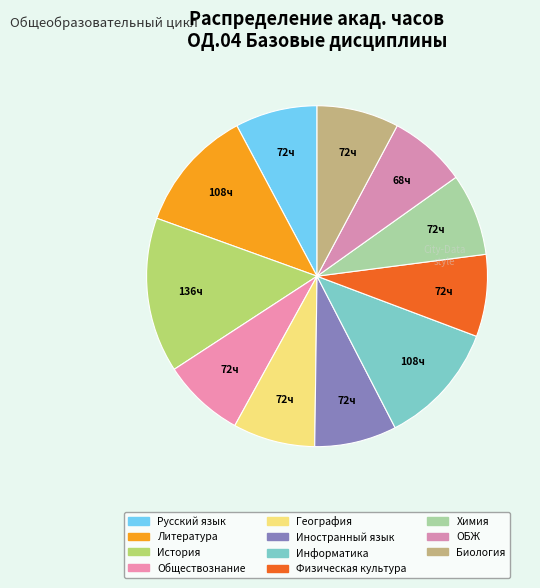

Which has a higher value, Физическая культура or Биология?

Физическая культура